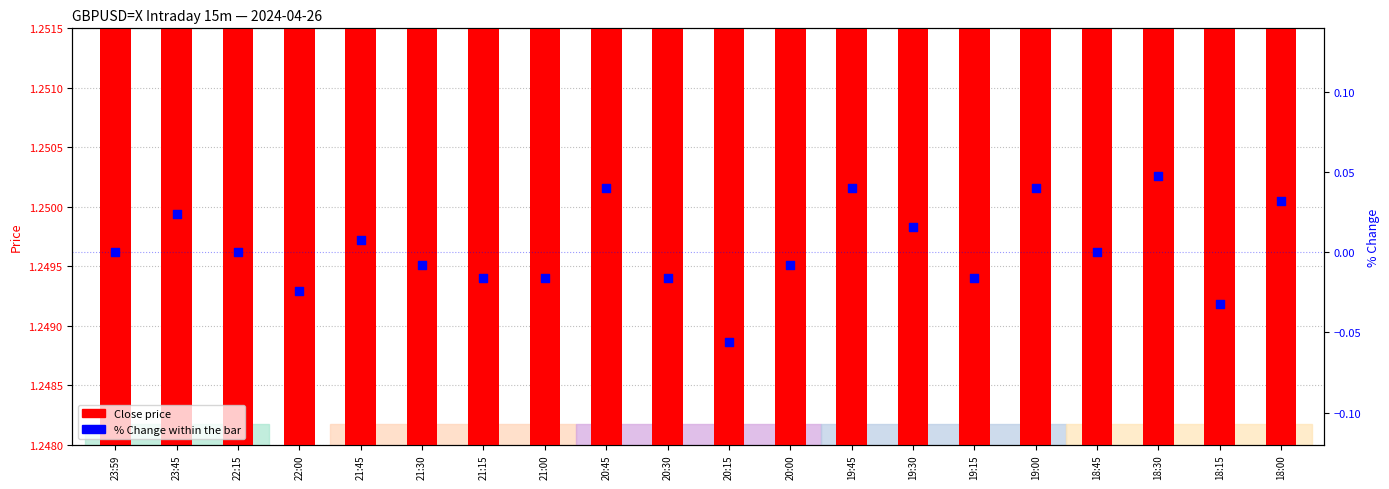

At how many categories does at least one series exceed 0?

20